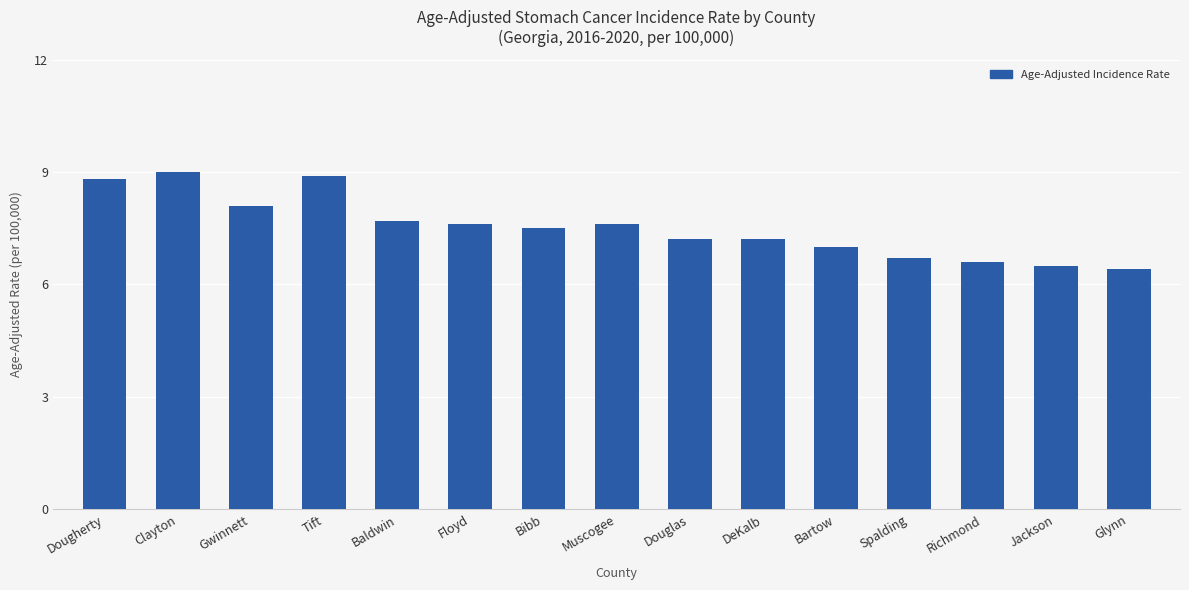

Reading left to right, transcribe all the data shown in this chart.

8.8	9.0	8.1	8.9	7.7	7.6	7.5	7.6	7.2	7.2	7.0	6.7	6.6	6.5	6.4